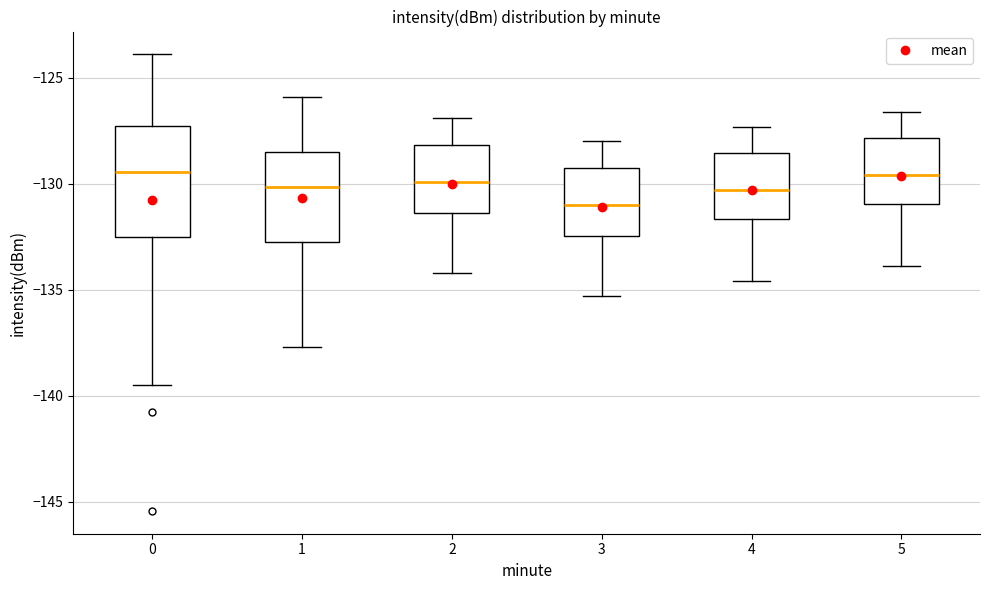

Reading left to right, transcribe this box plot: for each box, give where its median line is, the range the box spans, and where its two whiskers end, as read against the y-axis. The values are not printed on the chart, so give them approximately, as read against the axis.

0: median -129.5, box -132.5 to -127.5, whiskers -139.5 to -124.0
1: median -130.0, box -133.0 to -128.5, whiskers -137.5 to -126.0
2: median -130.0, box -131.5 to -128.0, whiskers -134.0 to -127.0
3: median -131.0, box -132.5 to -129.0, whiskers -135.5 to -128.0
4: median -130.5, box -131.5 to -128.5, whiskers -134.5 to -127.5
5: median -129.5, box -131.0 to -128.0, whiskers -134.0 to -126.5